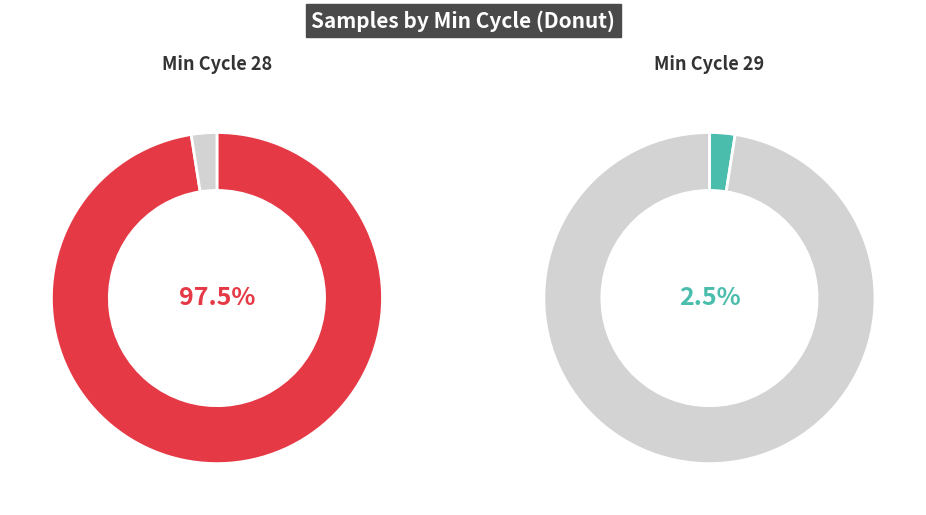

Combined, what portion of the pie is Min_cycle=28 and Min_cycle=29?

100.0%